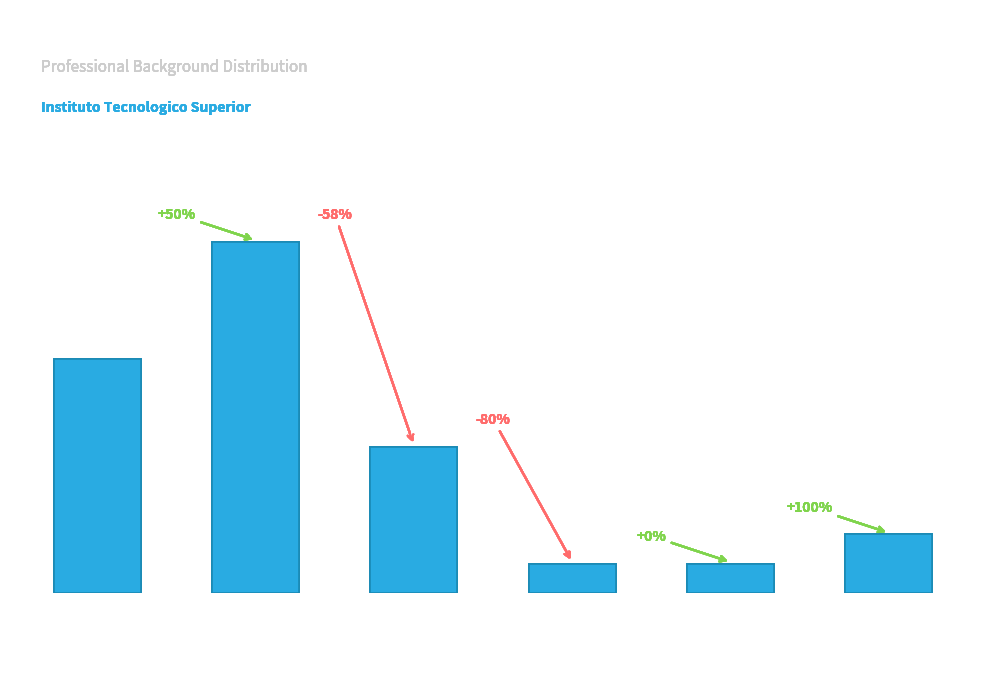

What is the label of the 6th bar from the right?

EDUCACION